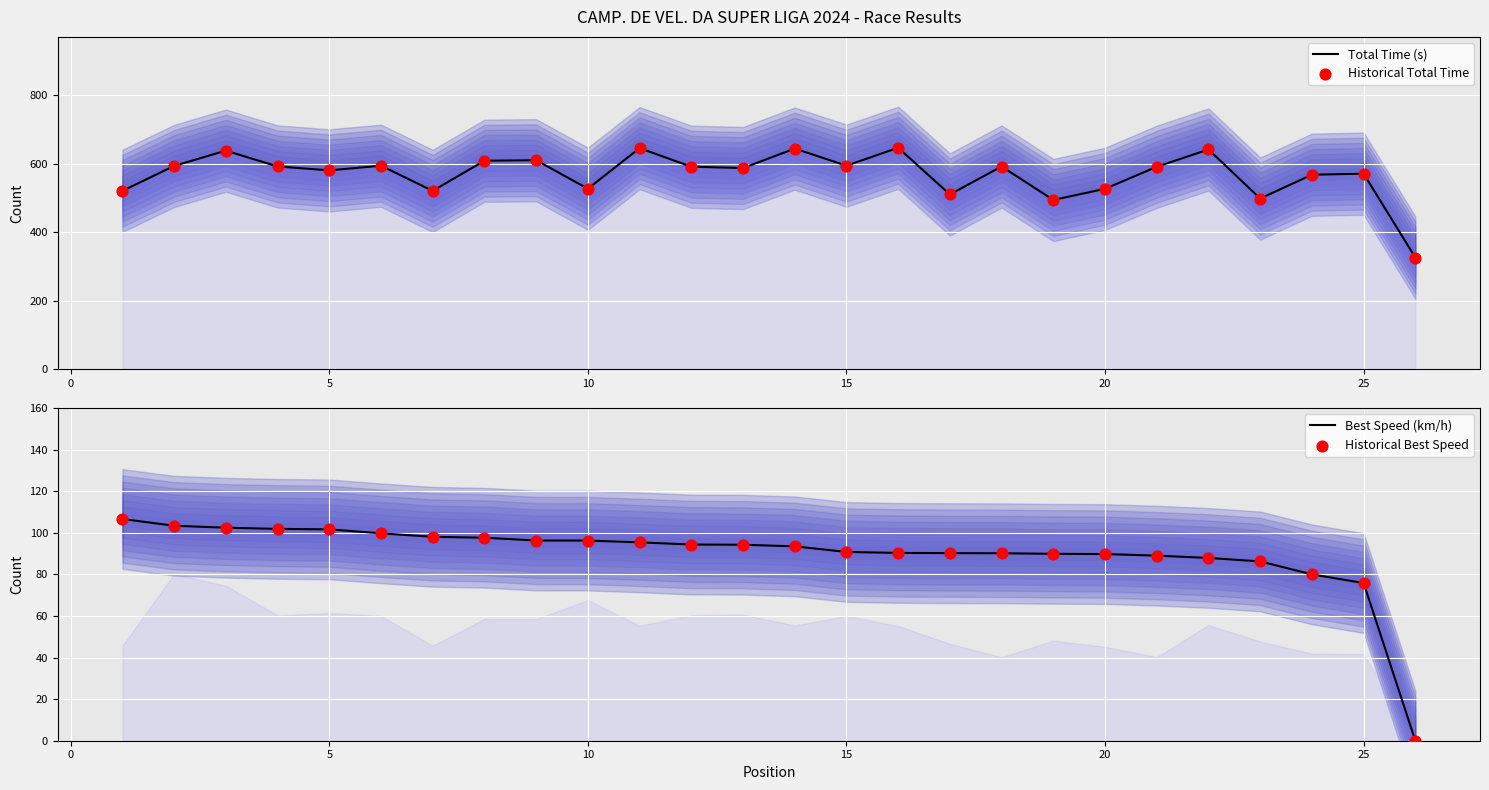

What are all the series names shown in the legend?

Total Time (s), Historical Total Time, Best Speed (km/h), Historical Best Speed